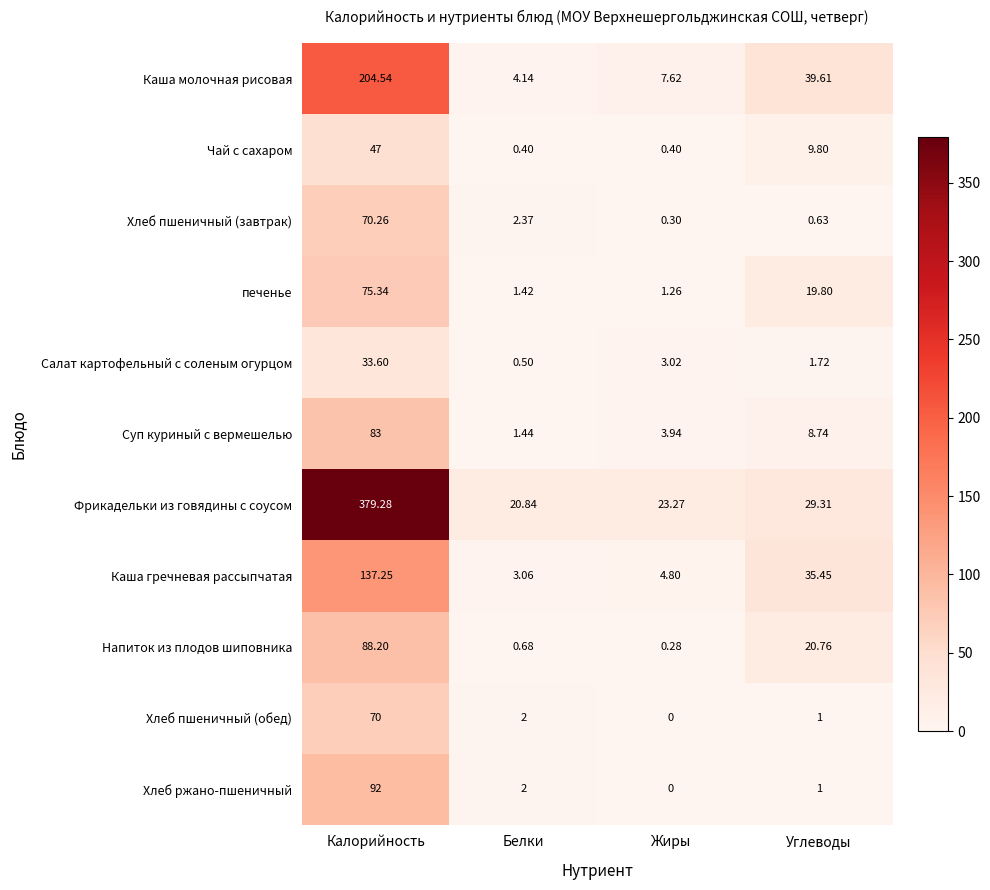

Which series has the largest range (max minus min)?

Фрикадельки из говядины с соусом